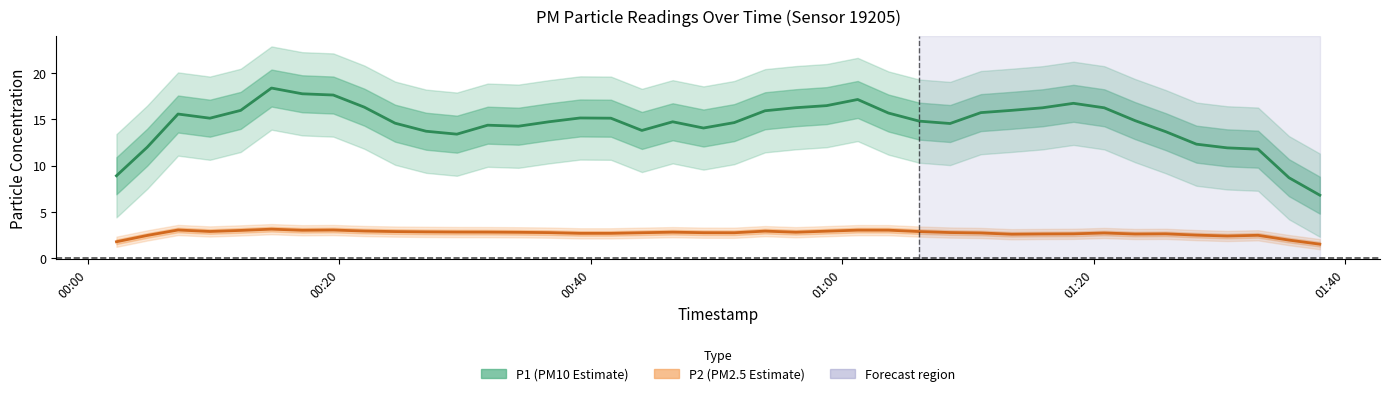

What are all the series names shown in the legend?

P1, P2